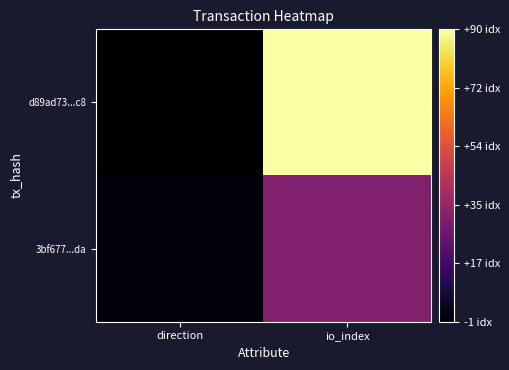

Which series has the largest total across all categories?

d89ad73...c8